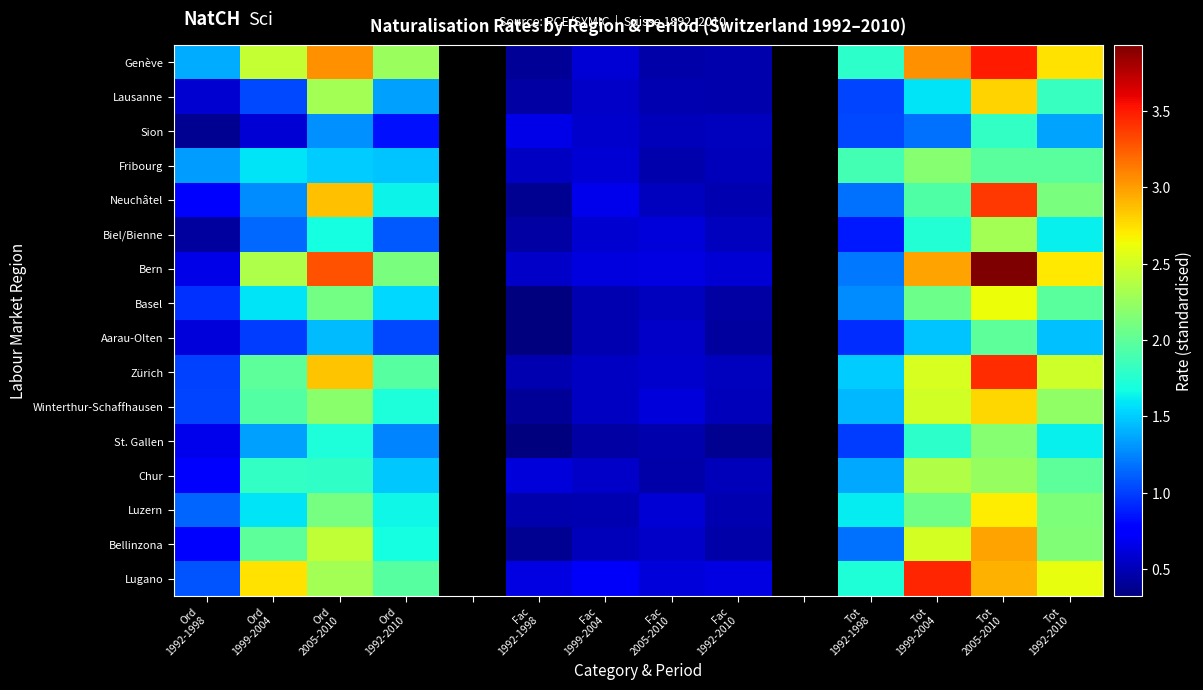

At how many categories does at least one series exceed 1?

8